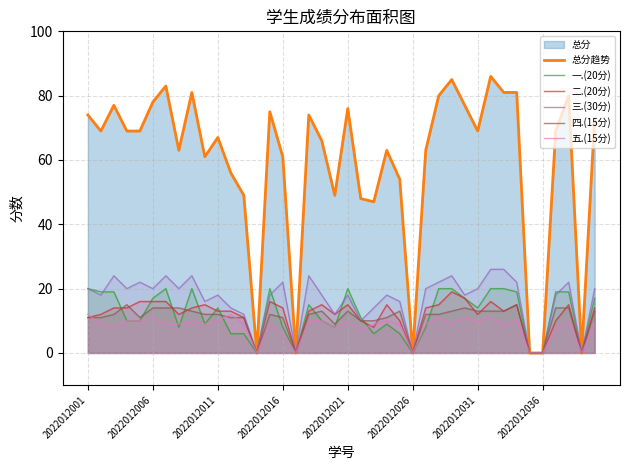

Rank the series at 9 from lowest to highest value.

一.(20分), 五.(15分), 四.(15分), 二.(20分), 三.(30分), 总分趋势